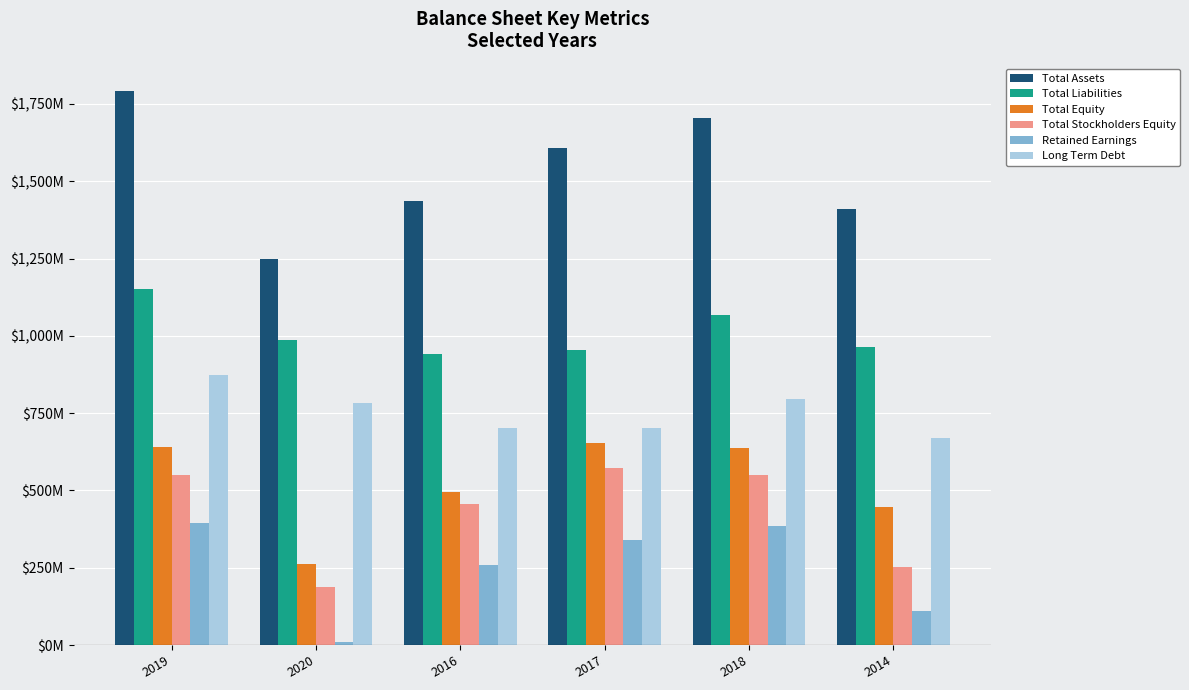

What are all the series names shown in the legend?

Total Assets, Total Liabilities, Total Equity, Total Stockholders Equity, Retained Earnings, Long Term Debt